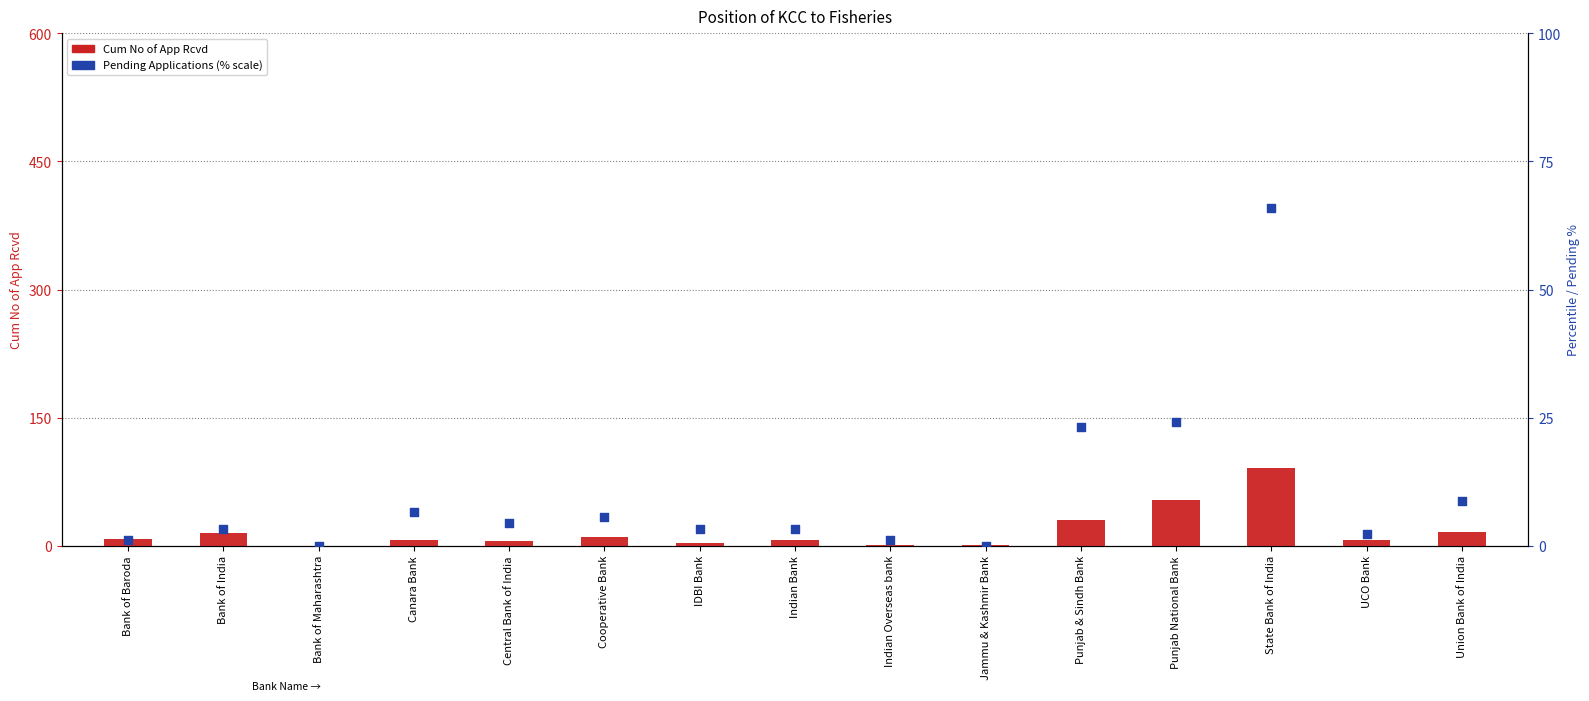

Which series has the largest total across all categories?

Cum No of App Rcvd